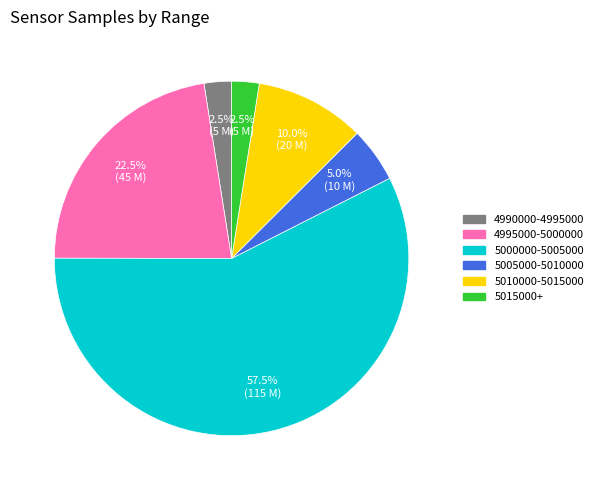

Combined, do 4995000-5000000 and 4990000-4995000 account for over 50%?

No